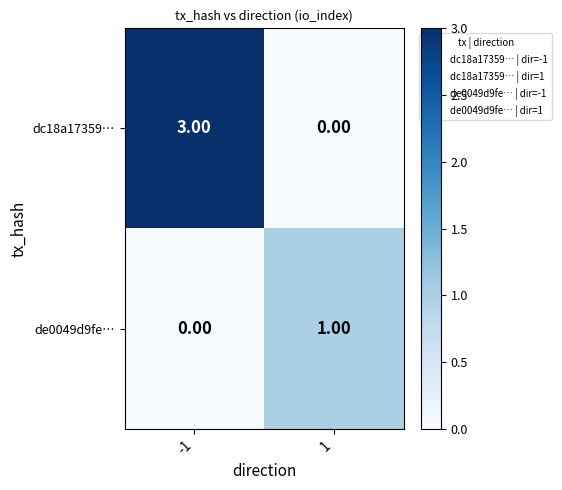

What is the maximum value shown in the chart?

3